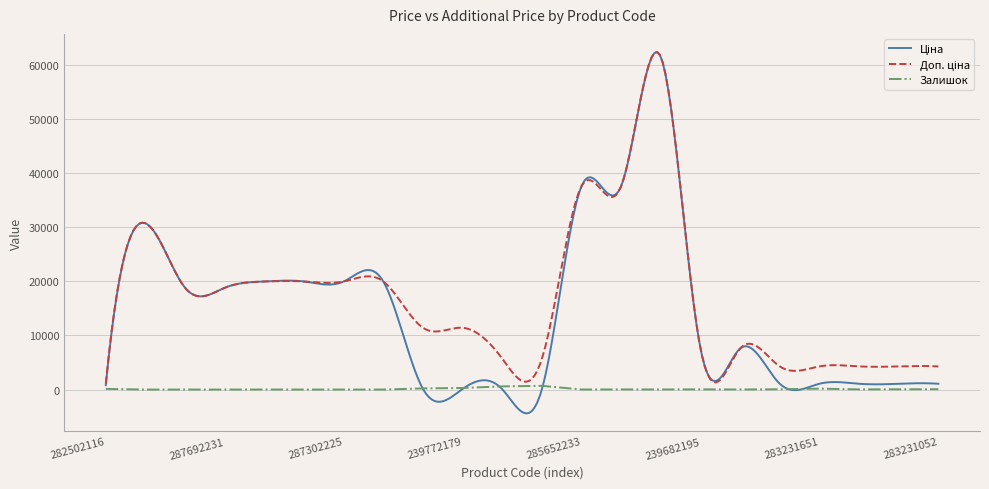

In Залишок, how many points are higher than both neighbors (excluding endpoints)?

6